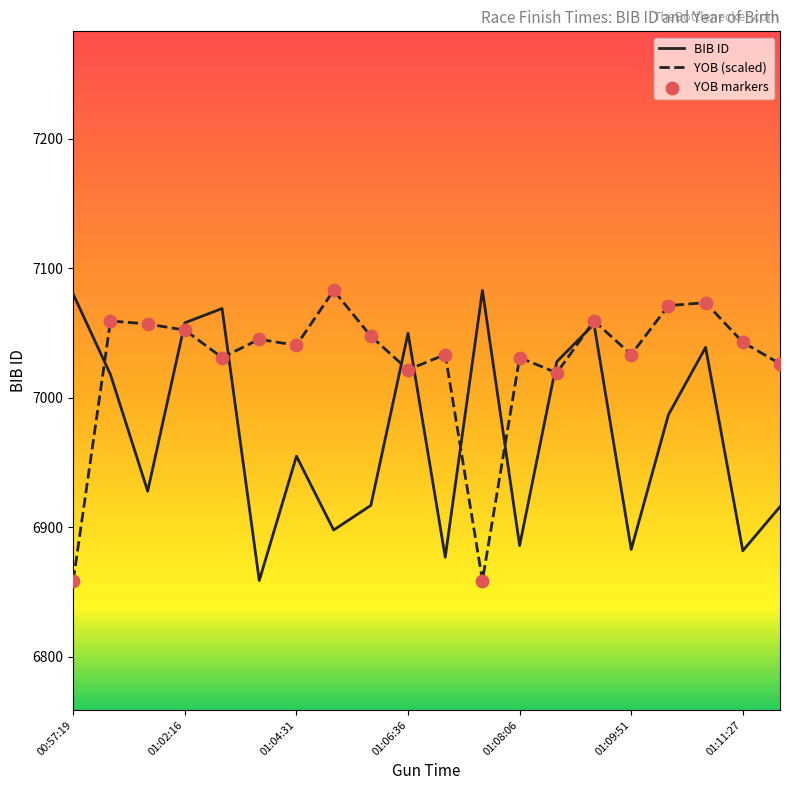

Which series has the largest total across all categories?

YOB (scaled)